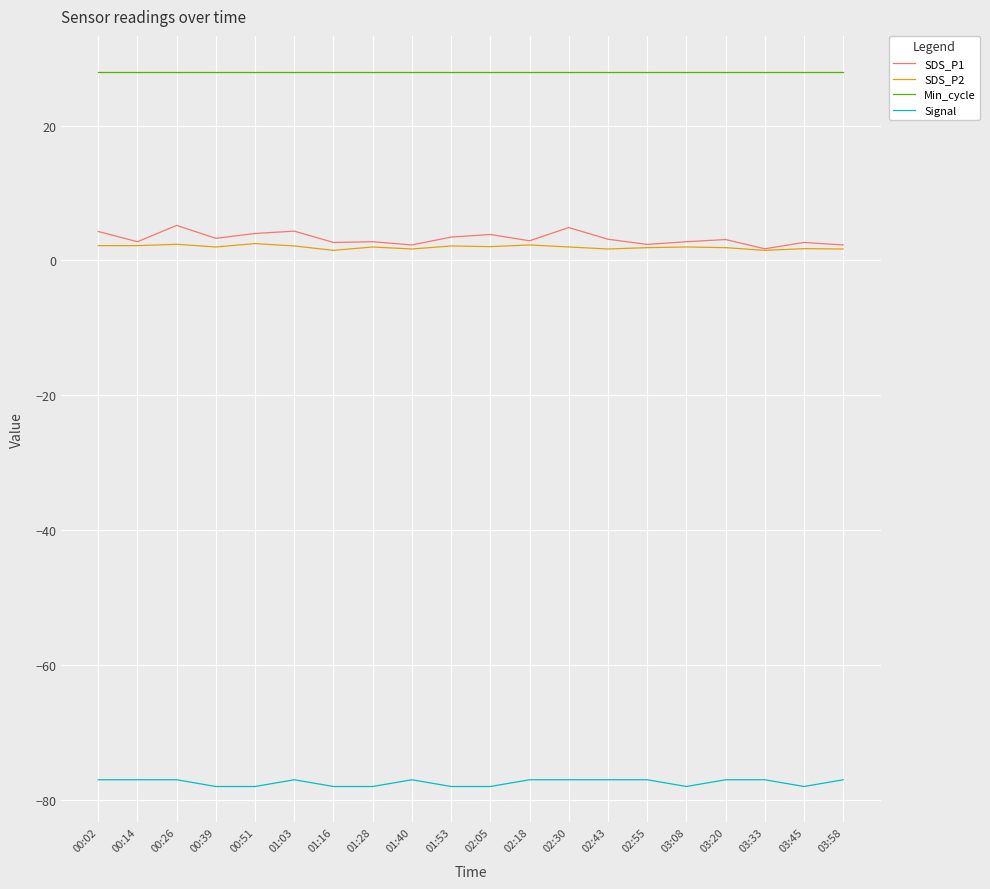

The Signal series shows -77.0 at 03:33. True or false?

True